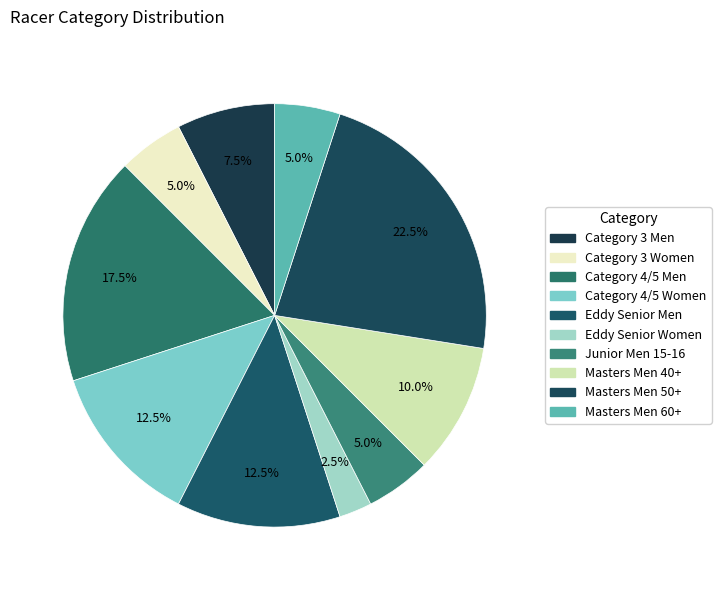

To the nearest percent, what percentage of the pie is Masters Men 40+?

10%